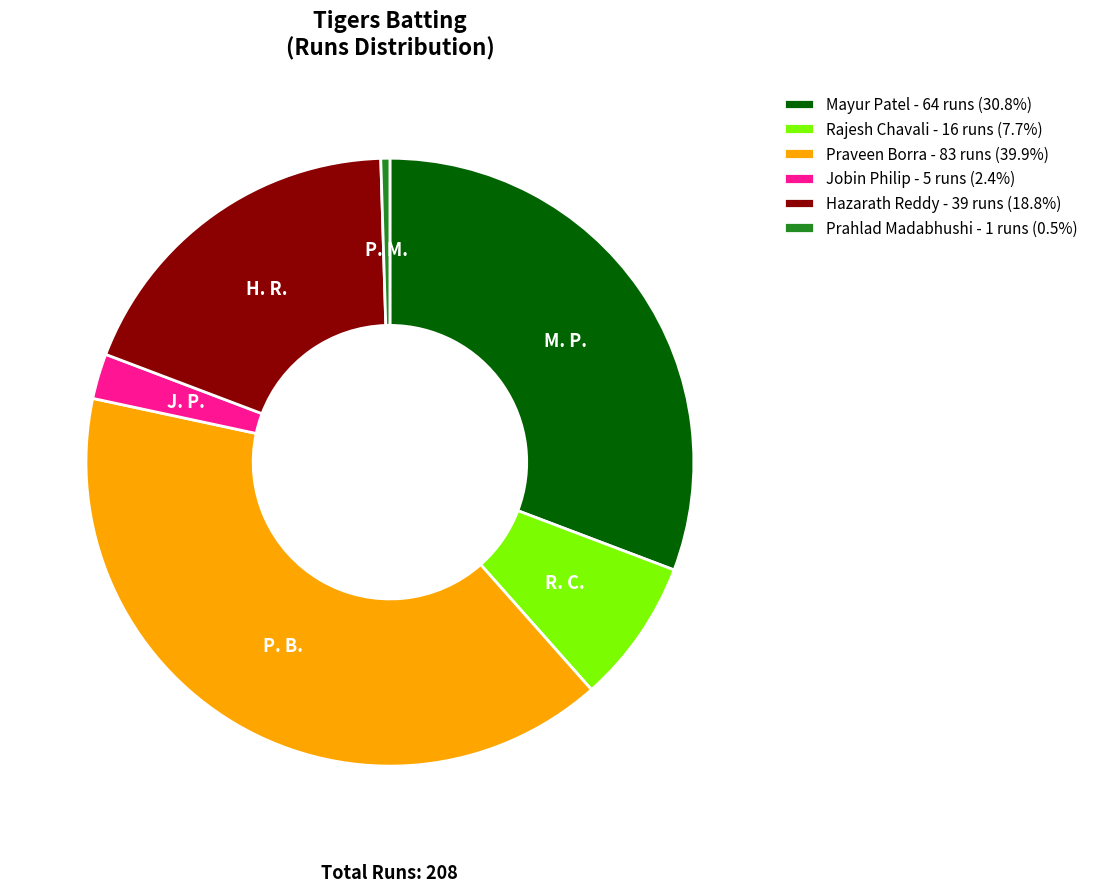

How many slices are in this pie chart?

6